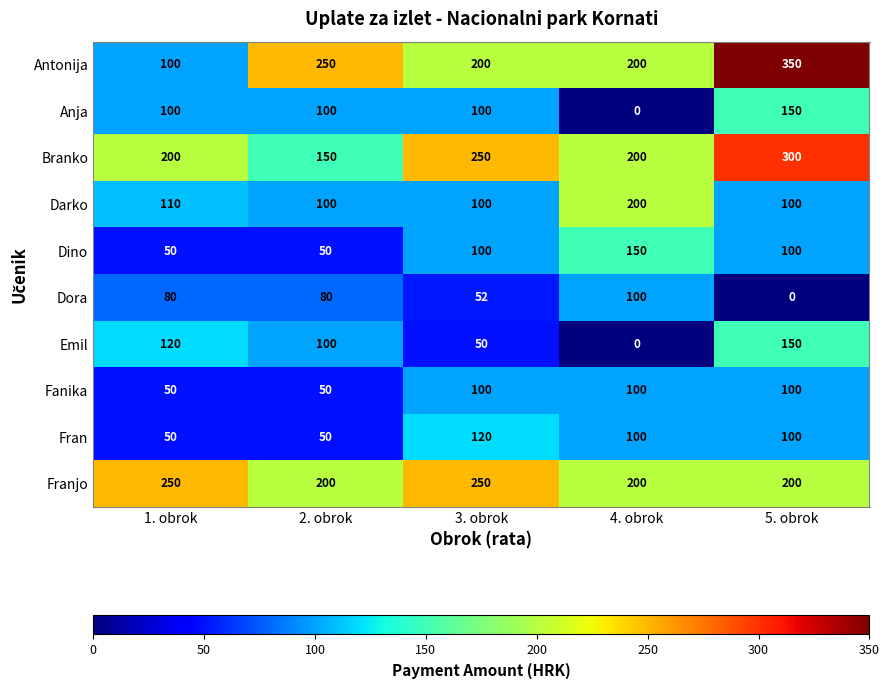

Rank the categories by Emil value from highest to lowest.

5. obrok, 1. obrok, 2. obrok, 3. obrok, 4. obrok